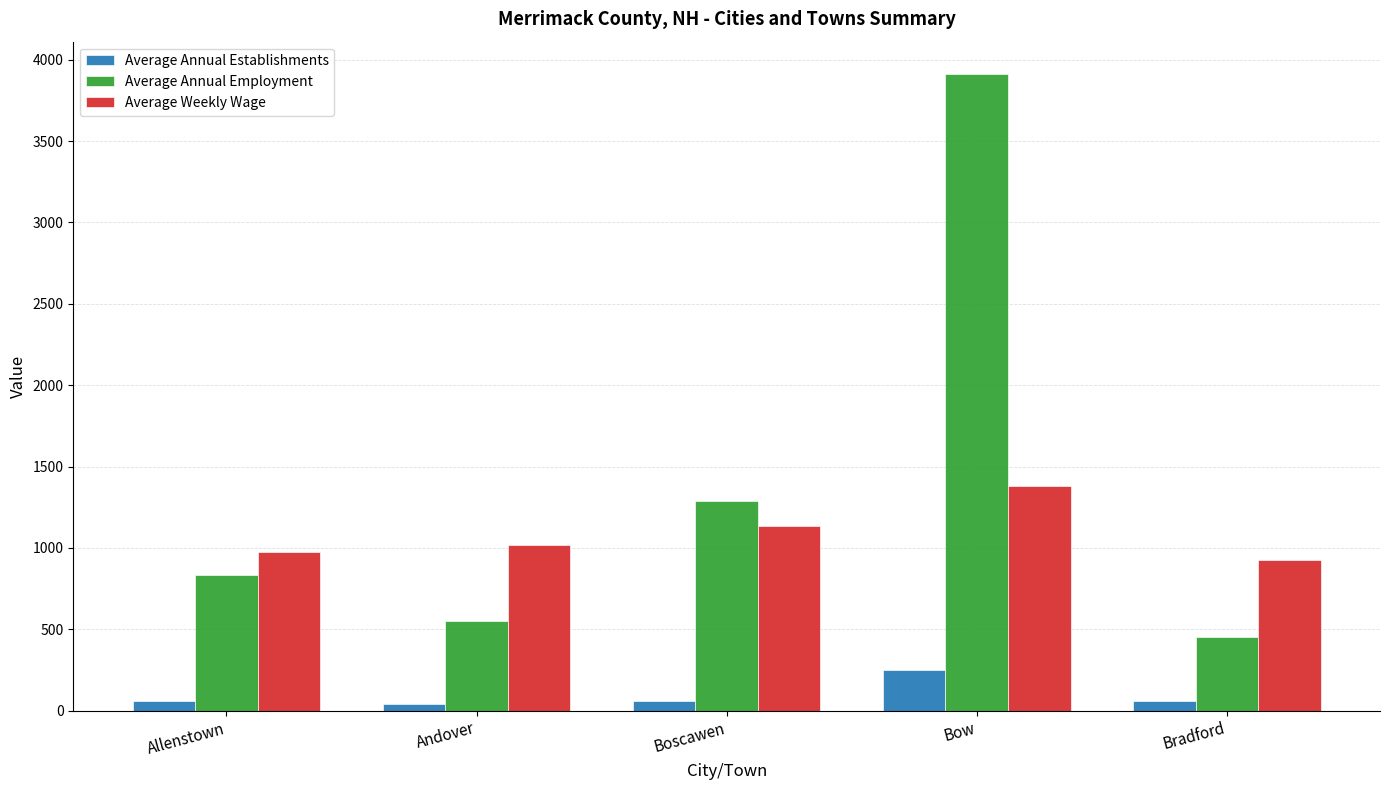

Are the bars horizontal?

No